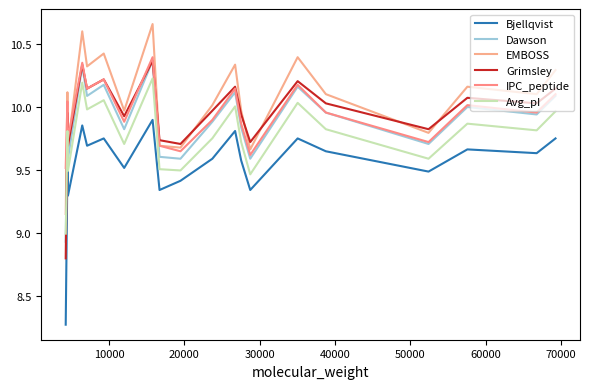

Does the chart have visible grid lines?

No